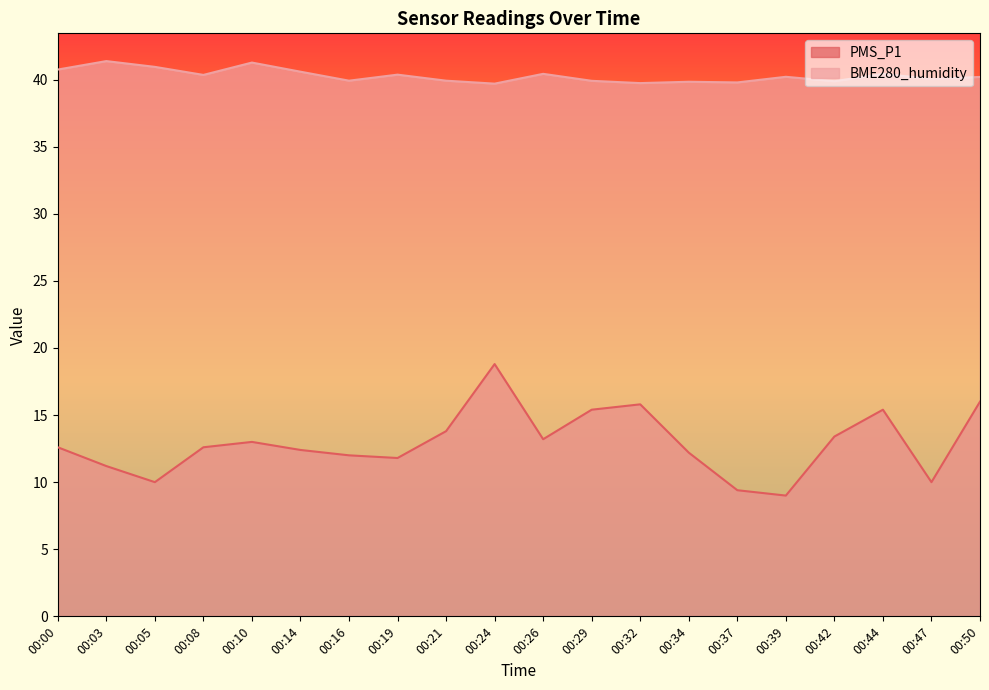

At how many categories does at least one series exceed 36?

20